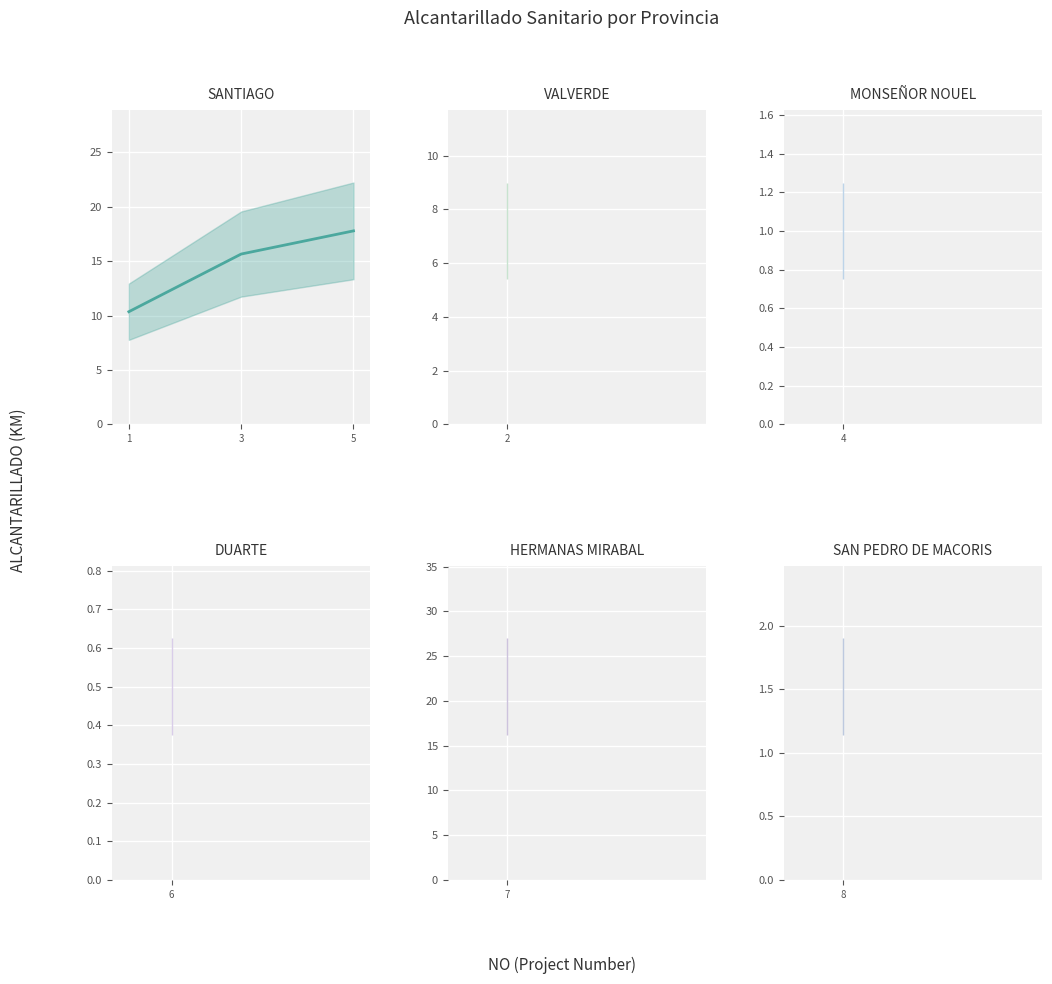

Rank the categories by value from lowest to highest.

1, 3, 5